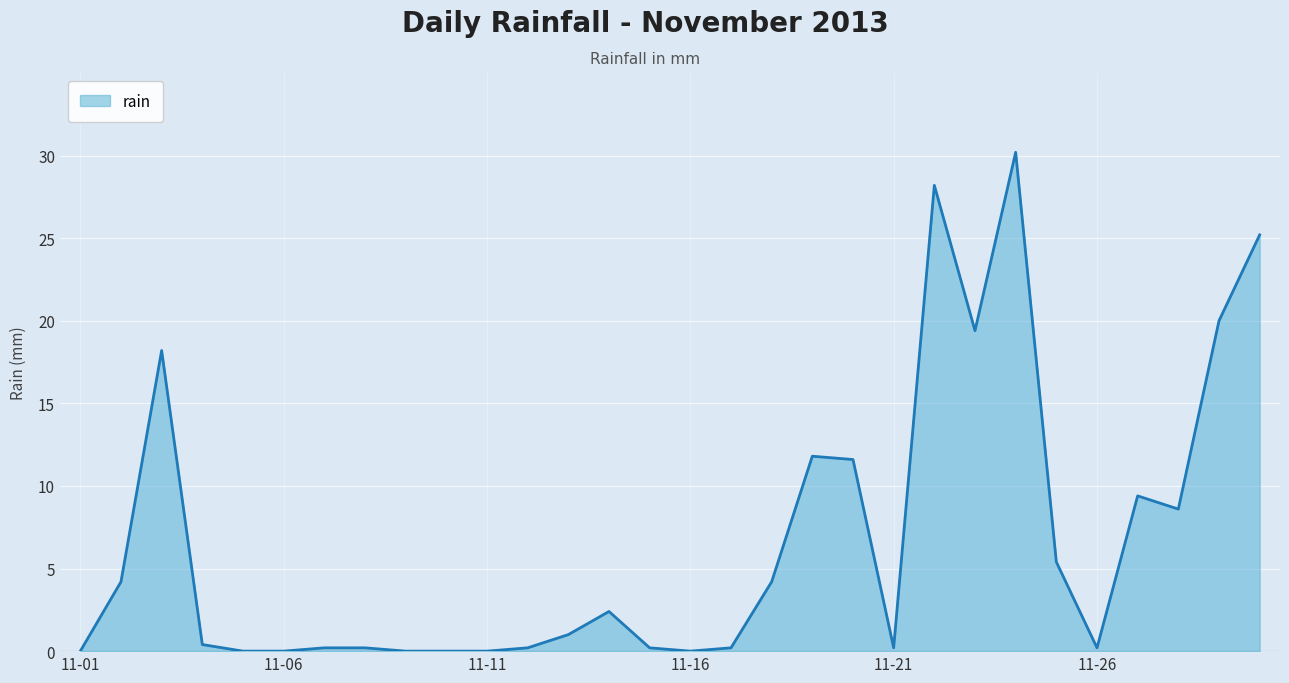

What is the difference between the maximum and minimum values?

30.2